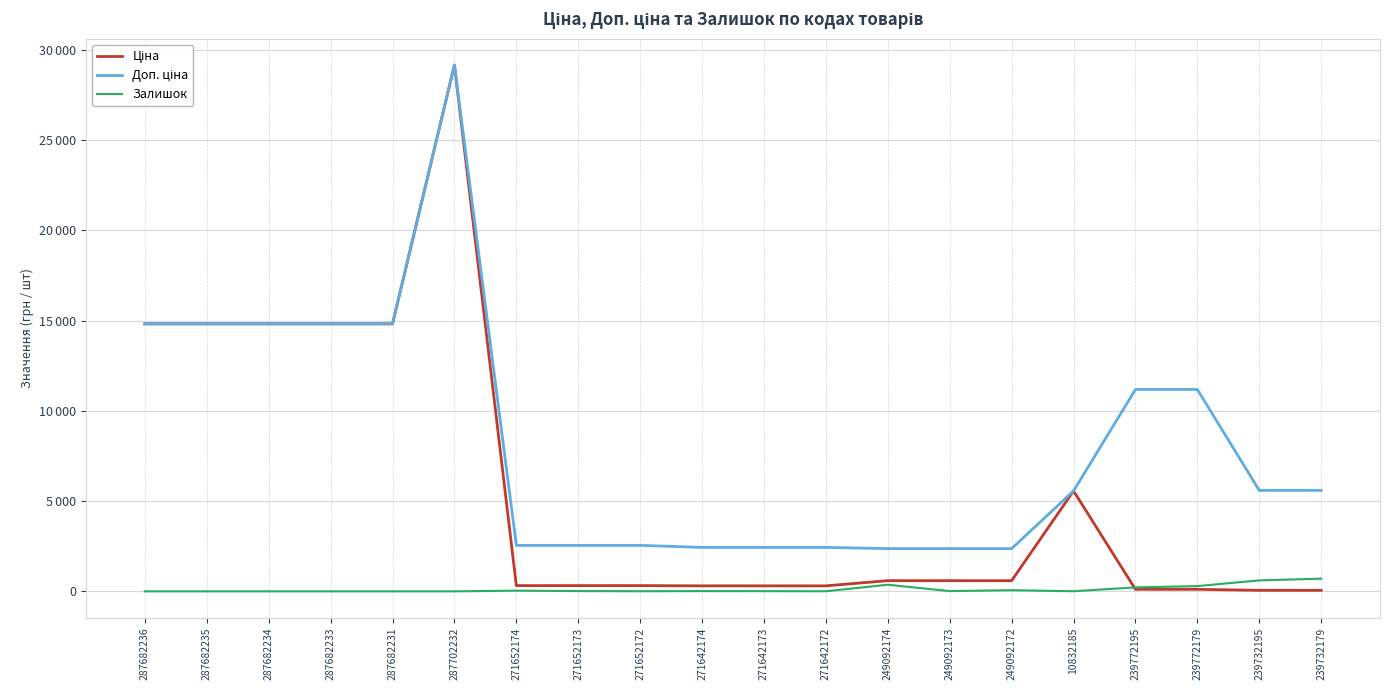

List the labels in order of Ціна value, smallest first.

239732195, 239732179, 239772195, 239772179, 271642174, 271642173, 271642172, 271652174, 271652173, 271652172, 249092174, 249092173, 249092172, 10832185, 287682236, 287682235, 287682234, 287682233, 287682231, 287702232